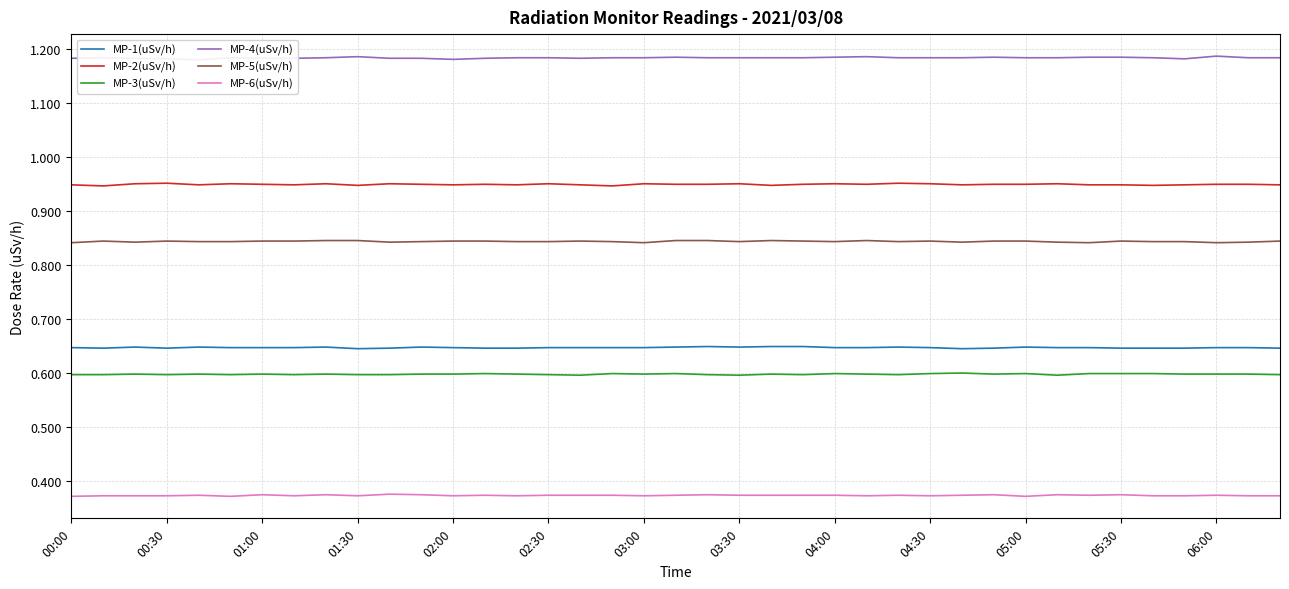

What is the maximum value shown in the chart?

1.2